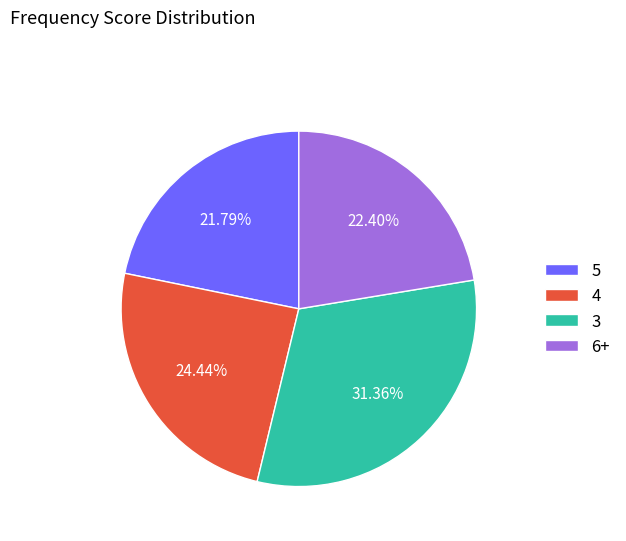

Combined, do 4 and 3 account for over 50%?

Yes